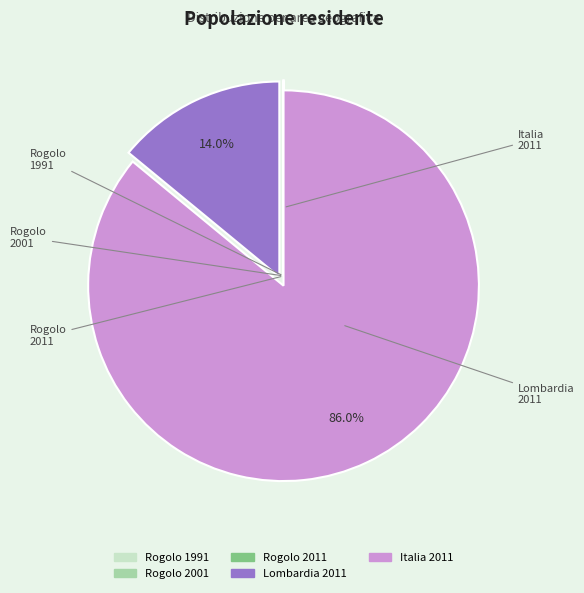

What percentage is NOT represented by Italia 2011?

14.0%